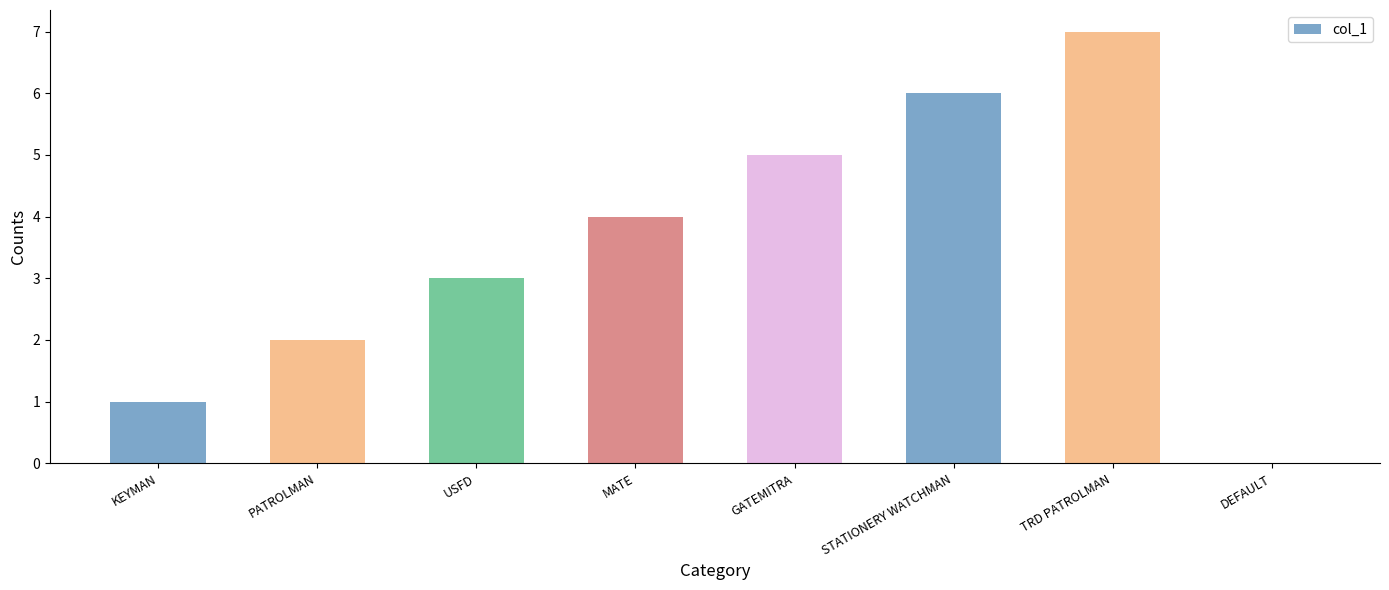

What is the sum of the values at TRD PATROLMAN and PATROLMAN?

9